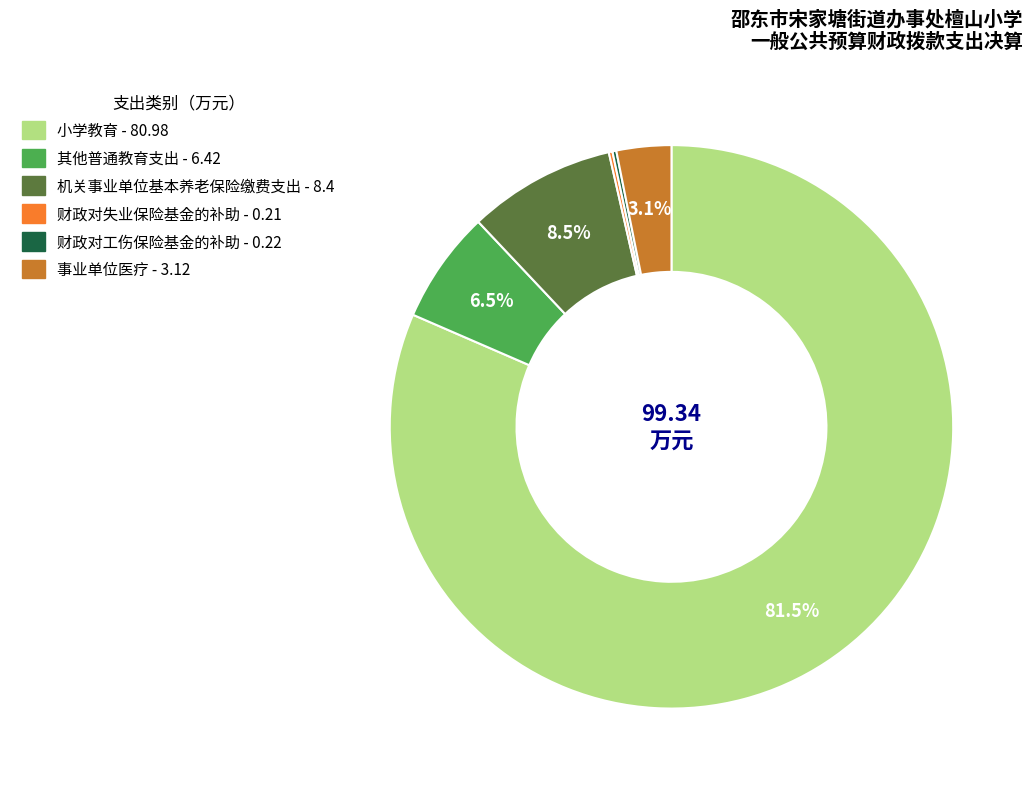

Does 其他普通教育支出 account for over 50% of the chart?

No